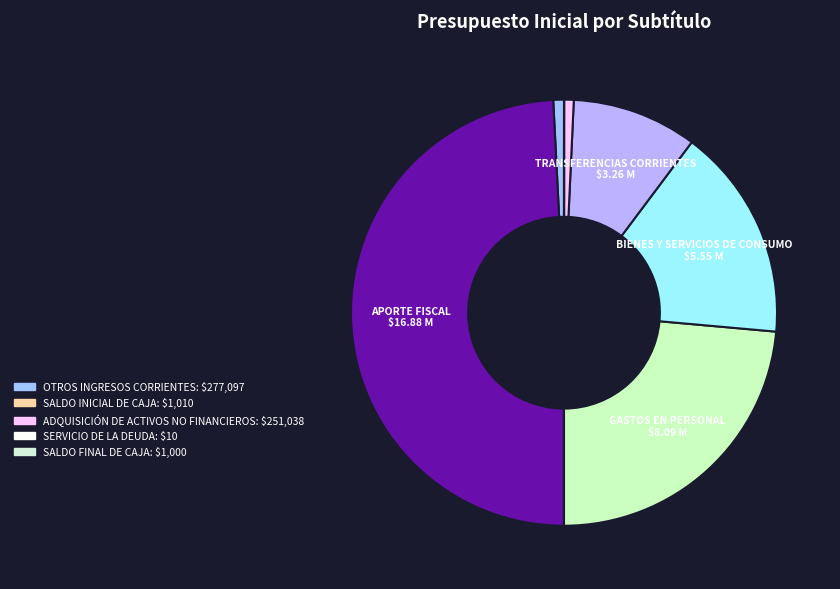

Is there a majority slice in this chart?

No